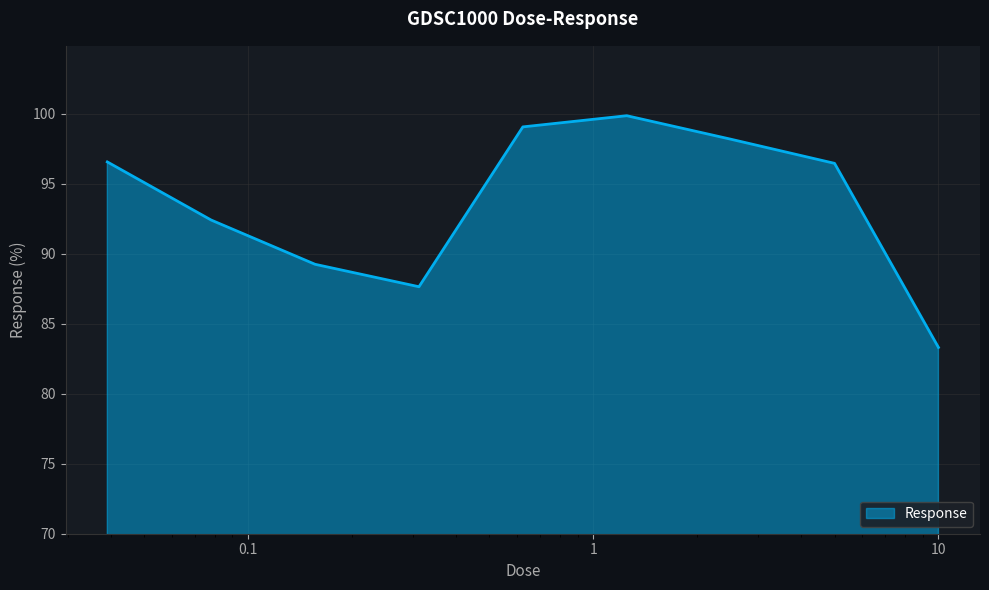

What is the difference between the maximum and minimum values?

16.6